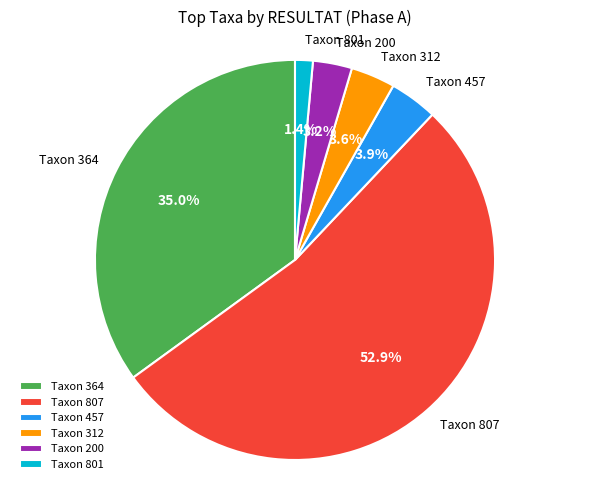

Which category accounts for the majority?

Taxon 807